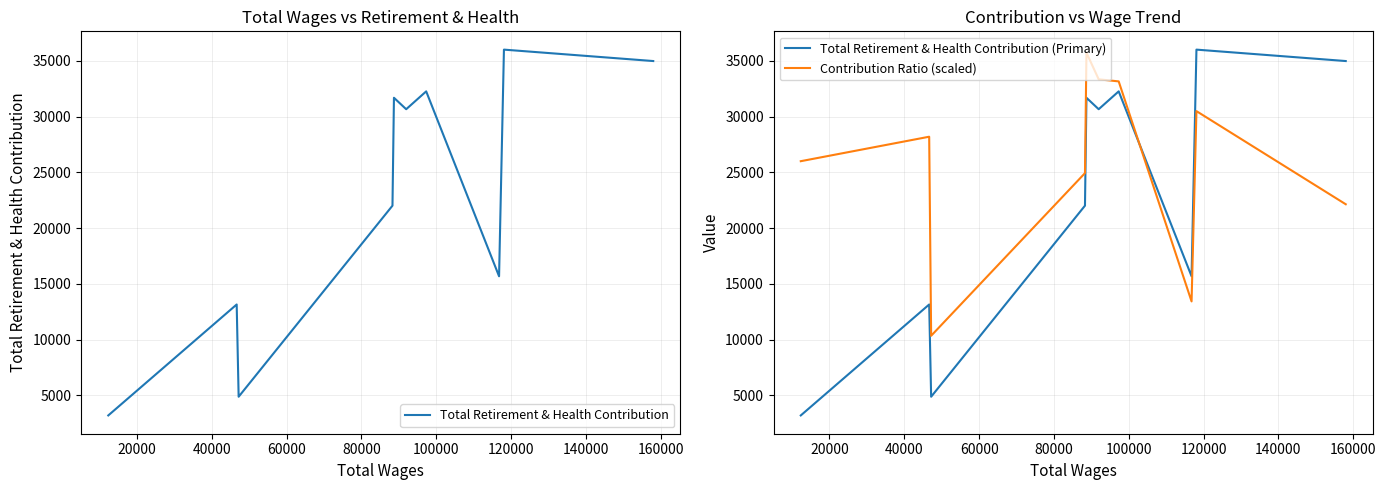

After their last crossing, which series has the higher values: Total Retirement & Health Contribution (Primary) or Contribution Ratio (scaled)?

Total Retirement & Health Contribution (Primary)